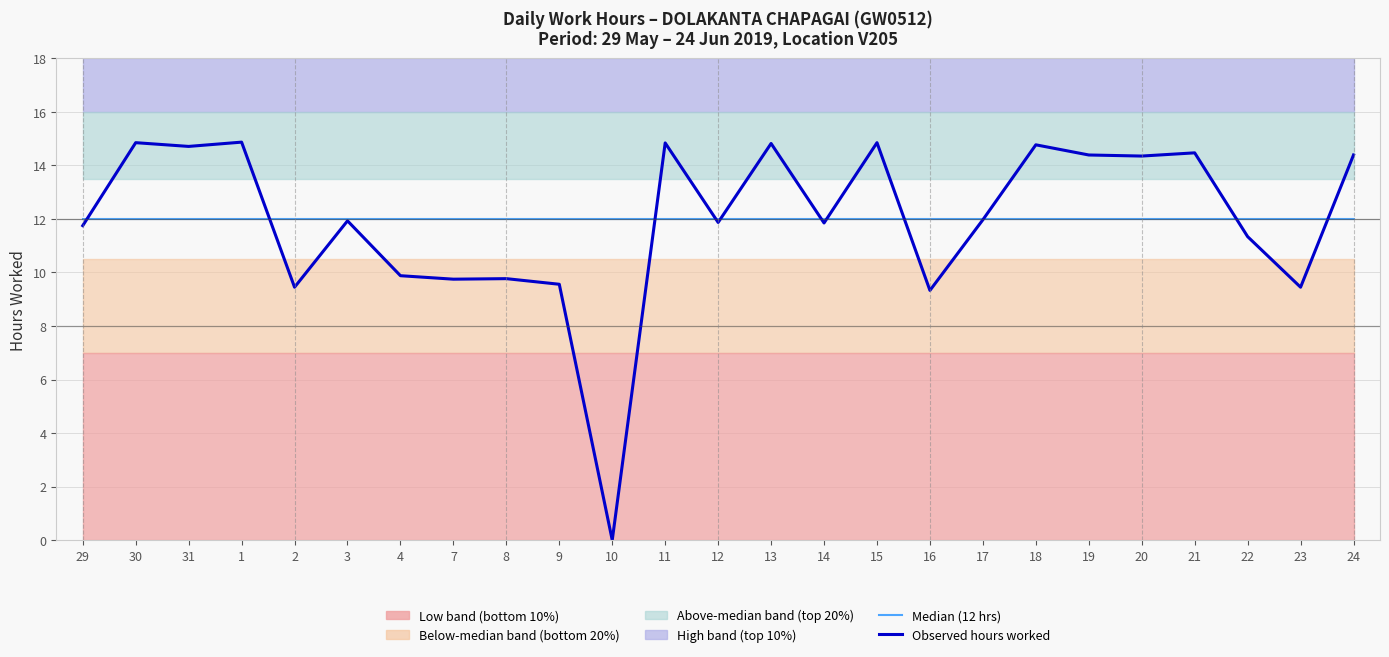

At which category does Observed hours worked reach its first local valley?

31